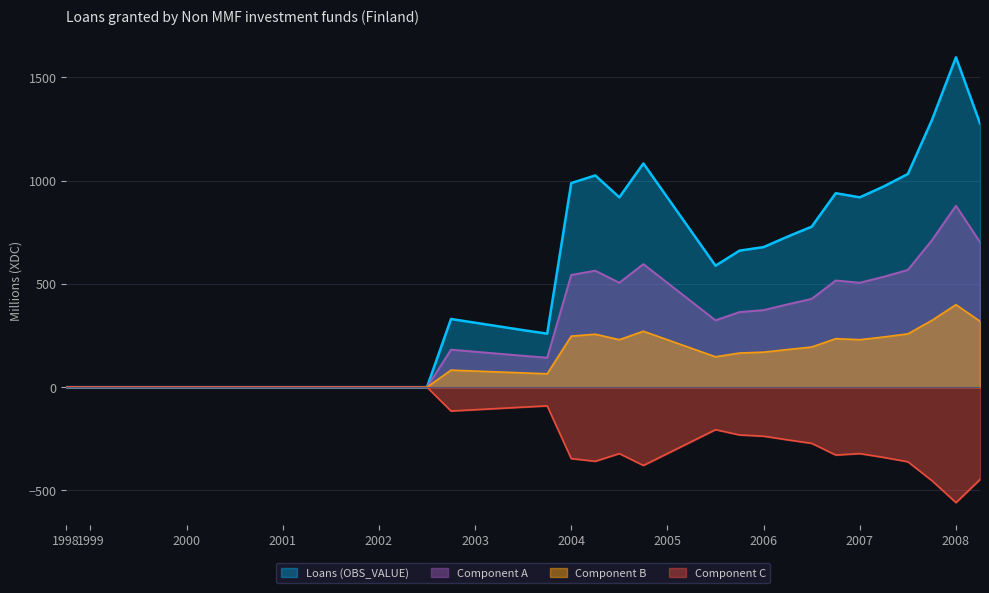

The Component C series shows -0.0 at 1998. True or false?

True